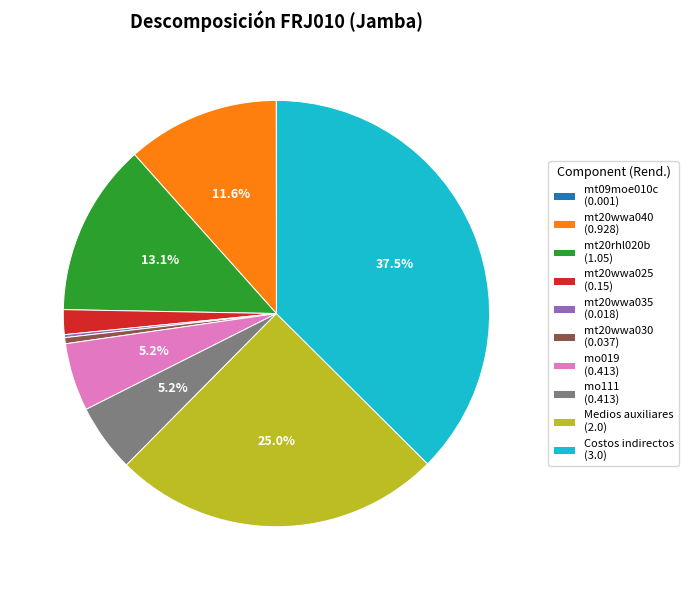

What percentage is the mt20rhl020b slice, to the nearest percent?

13%